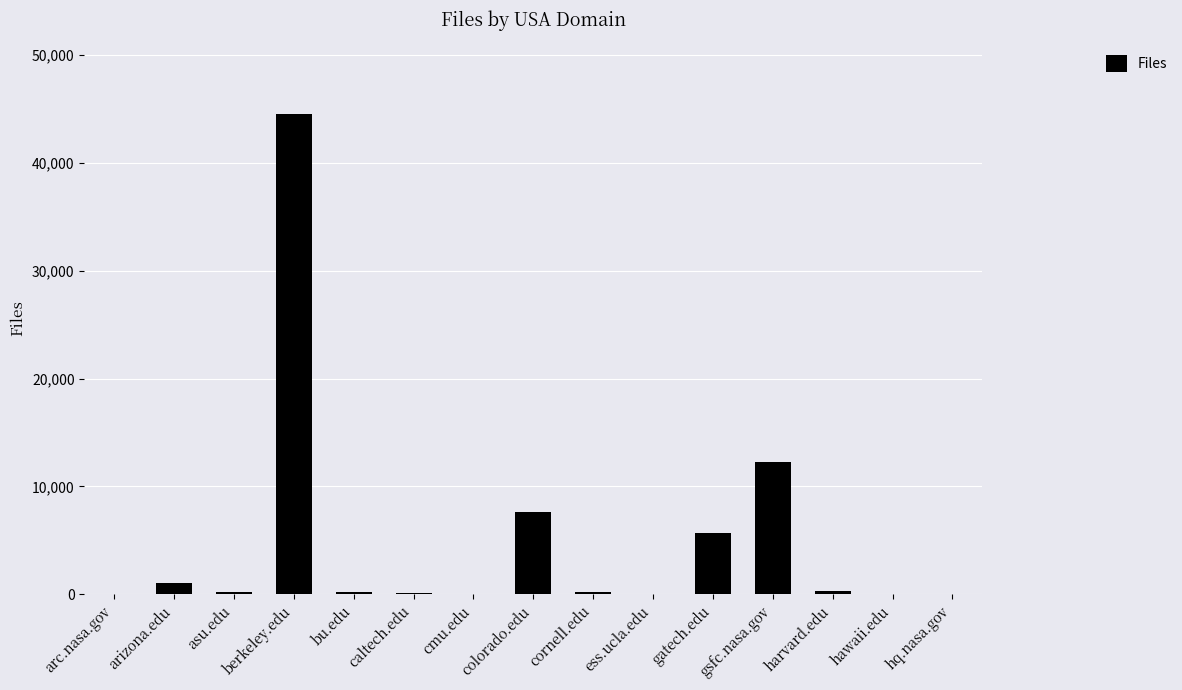

What is the greatest value displayed?

44522